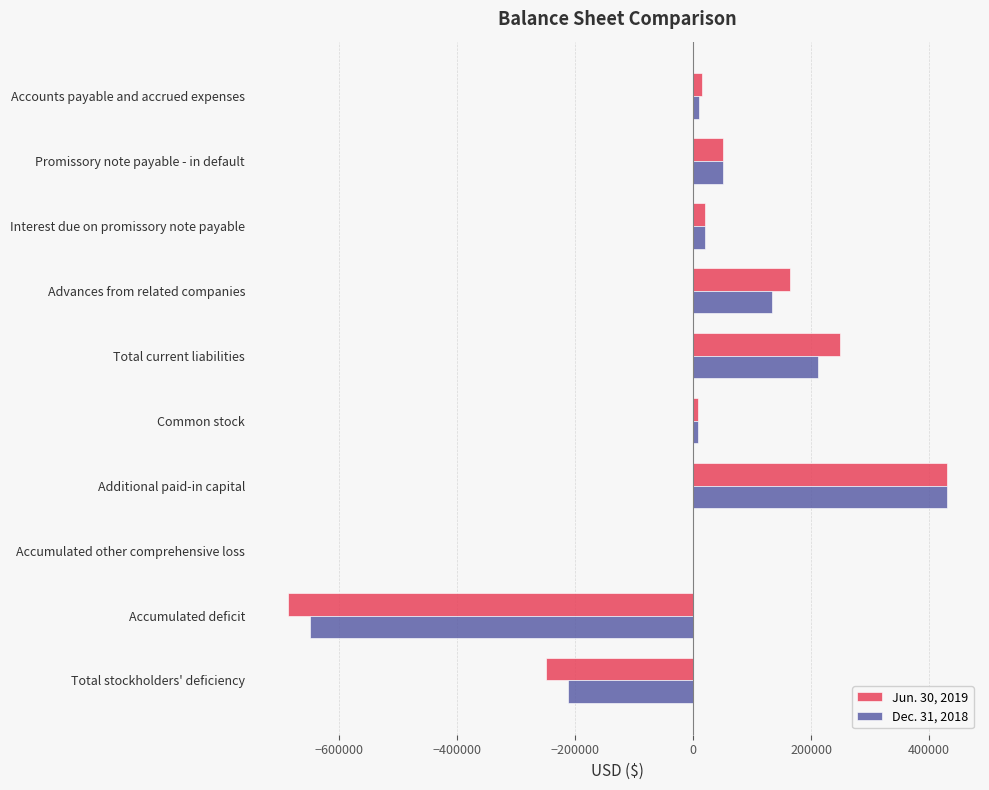

The value of Dec. 31, 2018 at Total current liabilities is 68265. True or false?

False